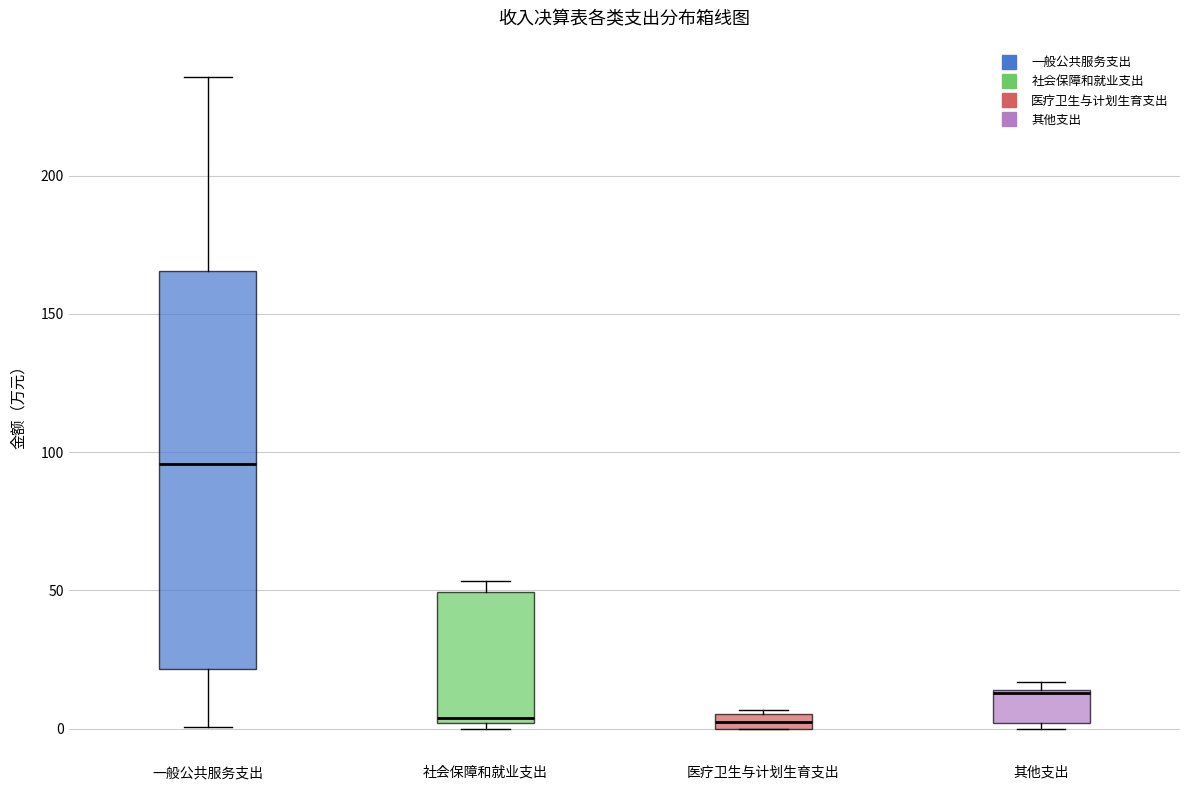

Which box is the tallest, from its lower edge to its upper edge?

一般公共服务支出